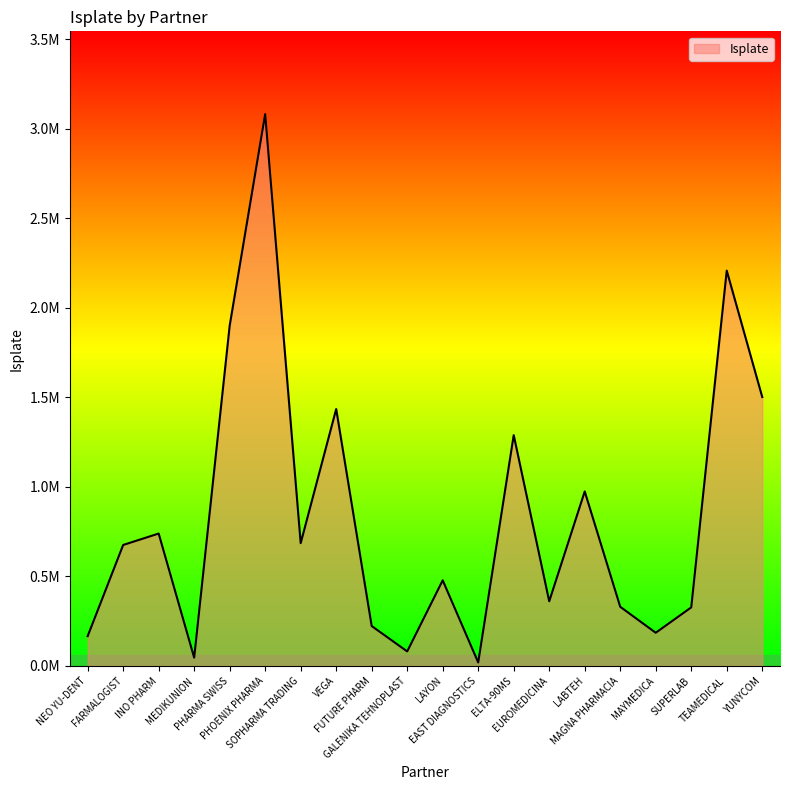

Does the chart have visible grid lines?

No